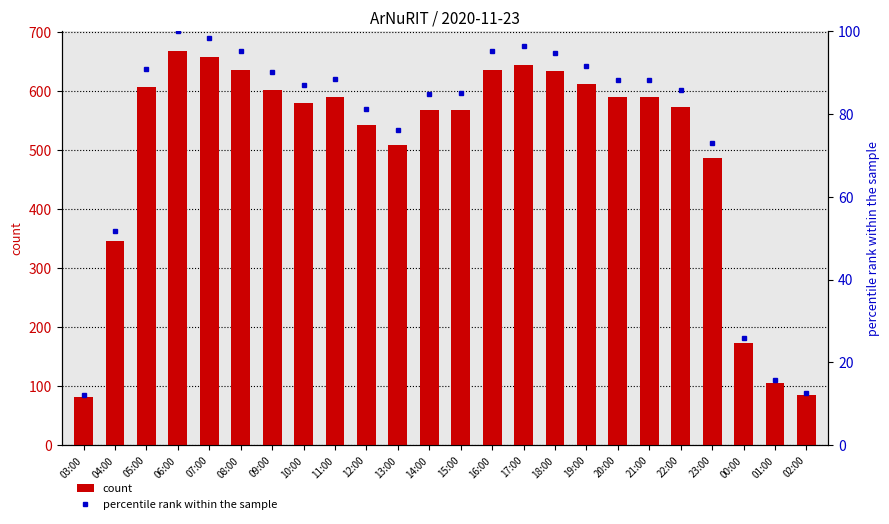

What is the minimum value shown in the chart?

12.1